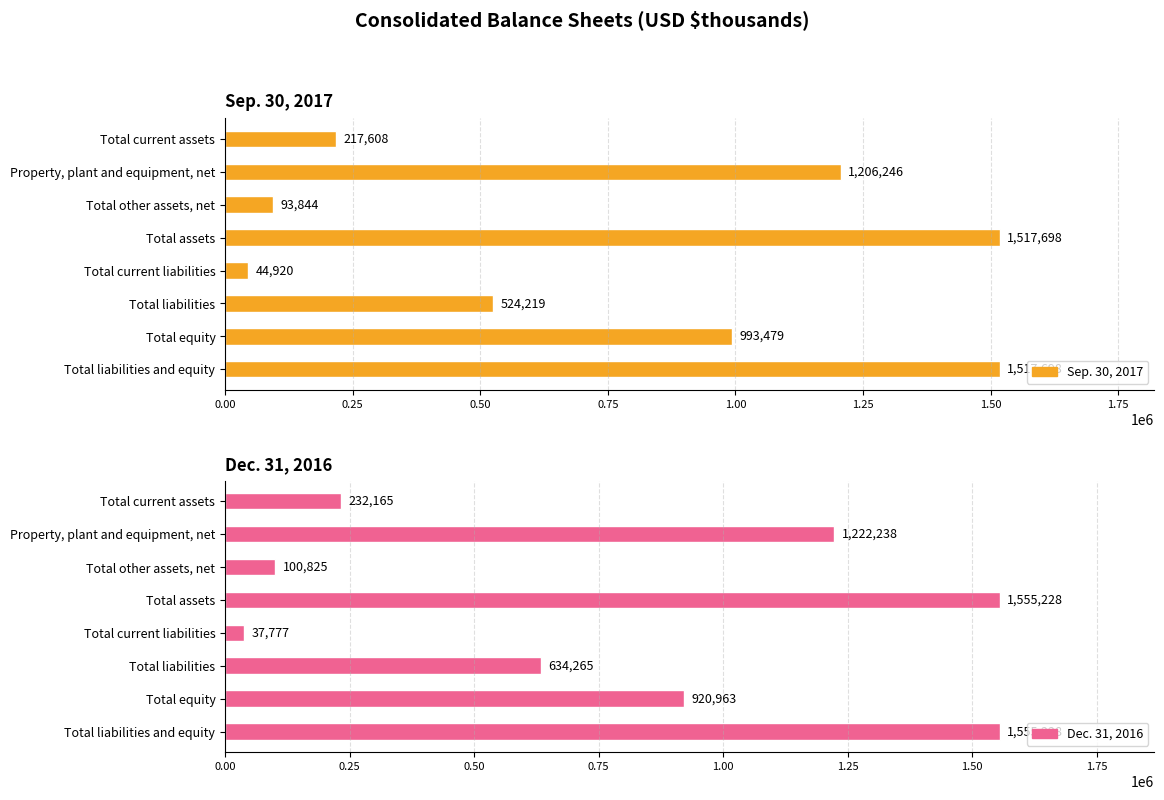

What is the label of the 7th bar from the left?

Total equity